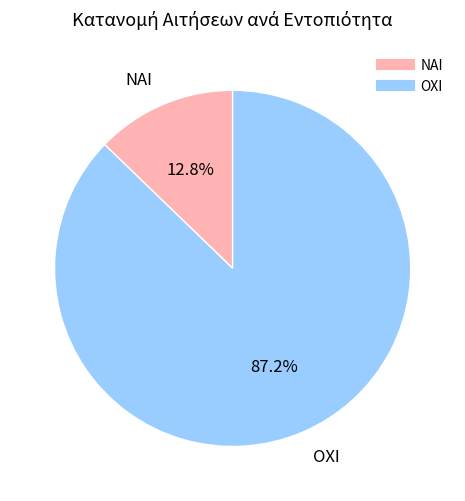

Does any single category account for the majority?

Yes